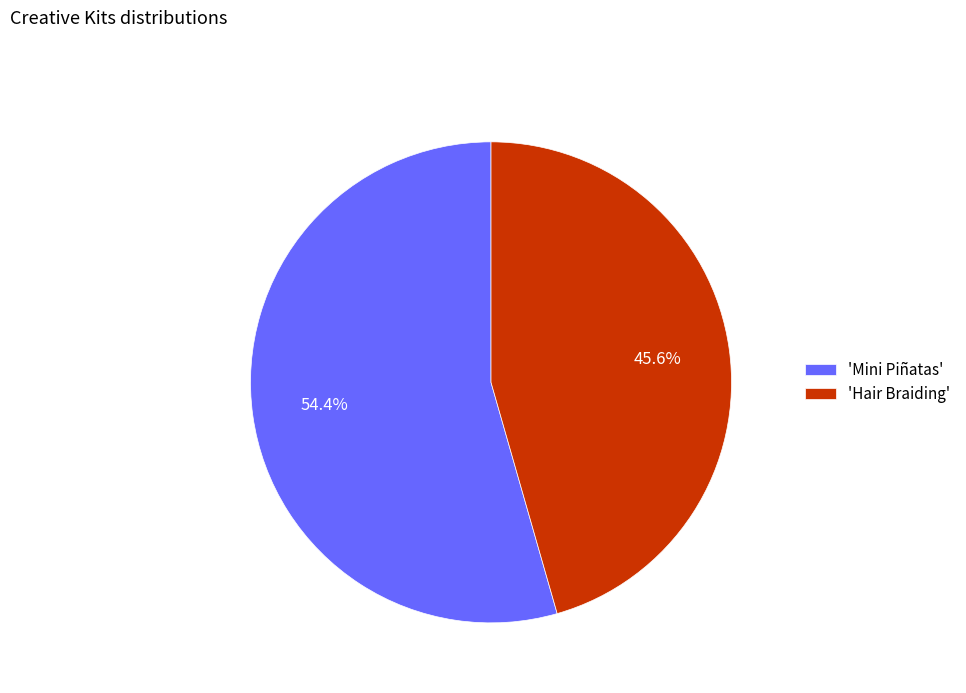

Does 'Mini Piñatas' represent more than half of the total?

Yes